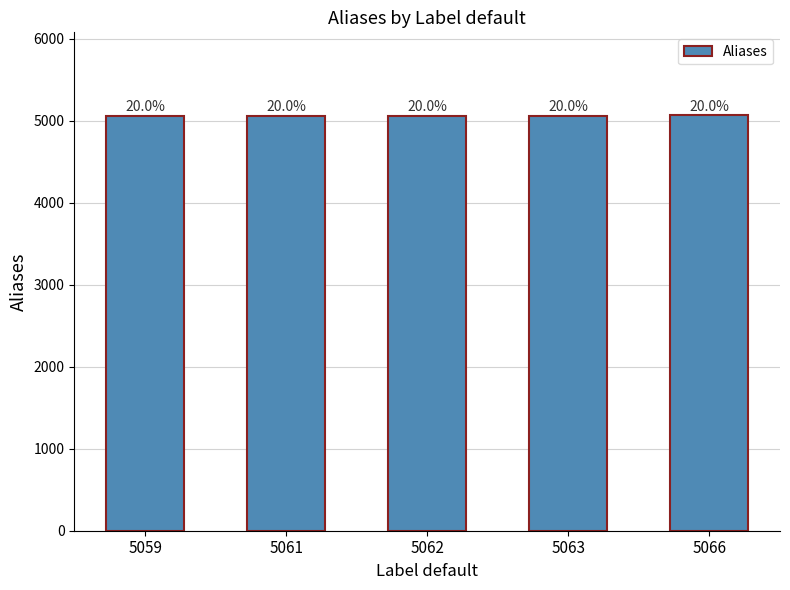

What is the maximum value shown in the chart?

5066